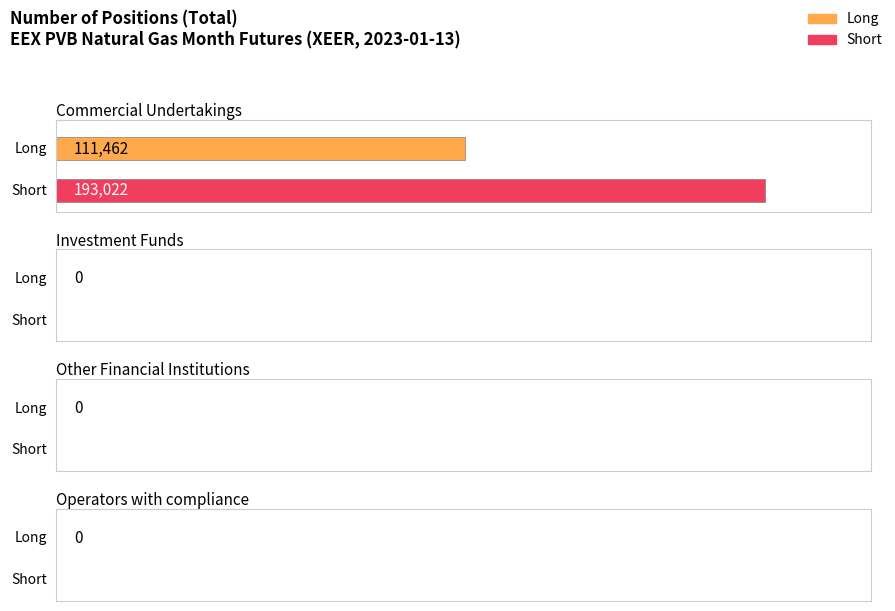

Rank the series by their maximum value, from highest to lowest.

Short, Long